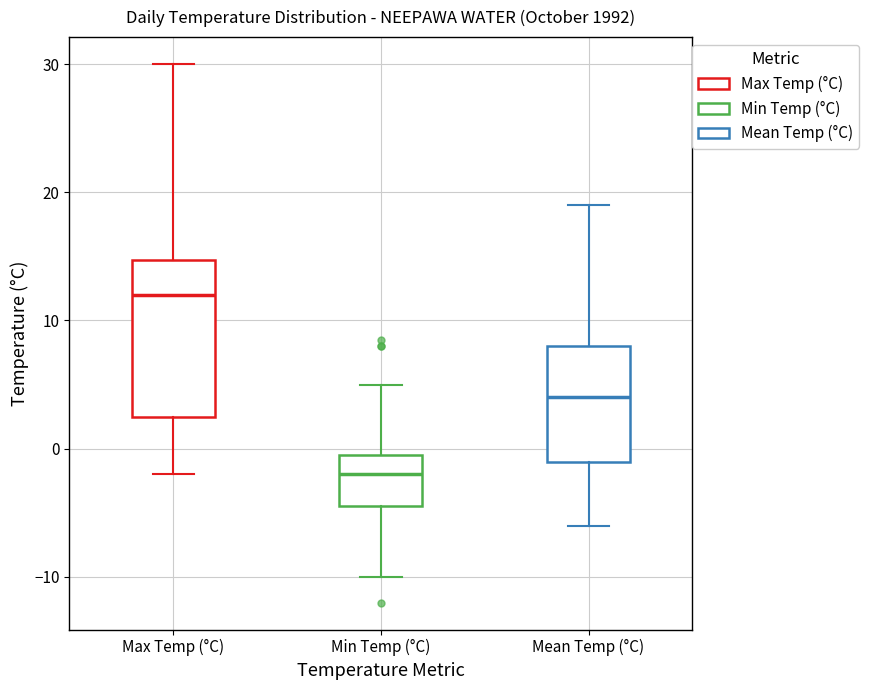

Which box's median line is the highest?

Max Temp (°C)